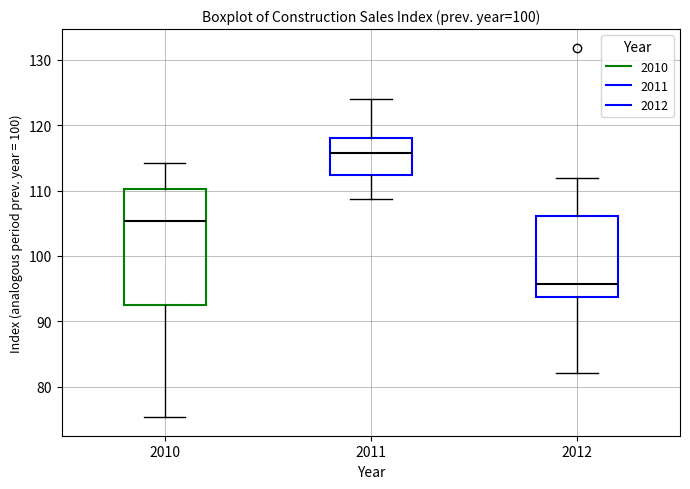

Which box has the lowest median line?

2012